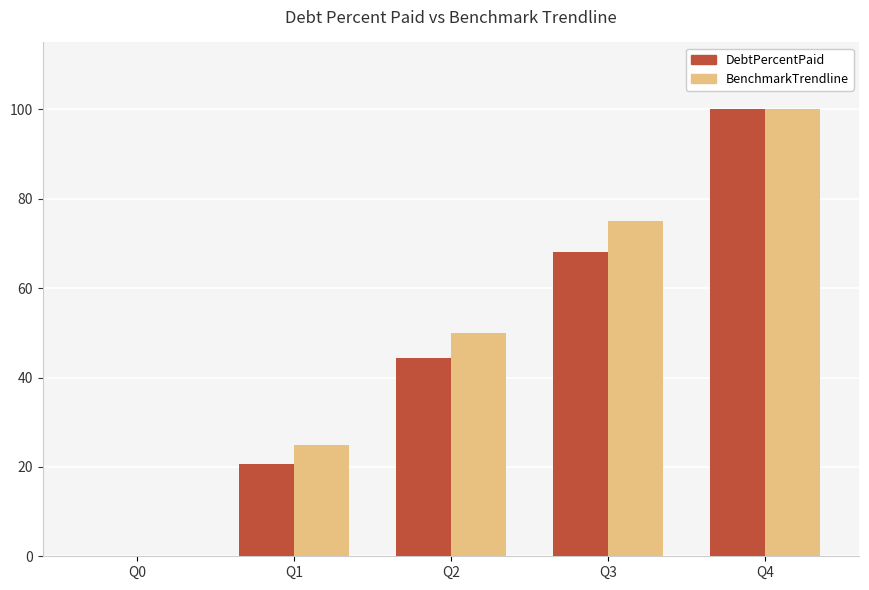

What is the difference between the BenchmarkTrendline values at Q3 and Q1?

50.0